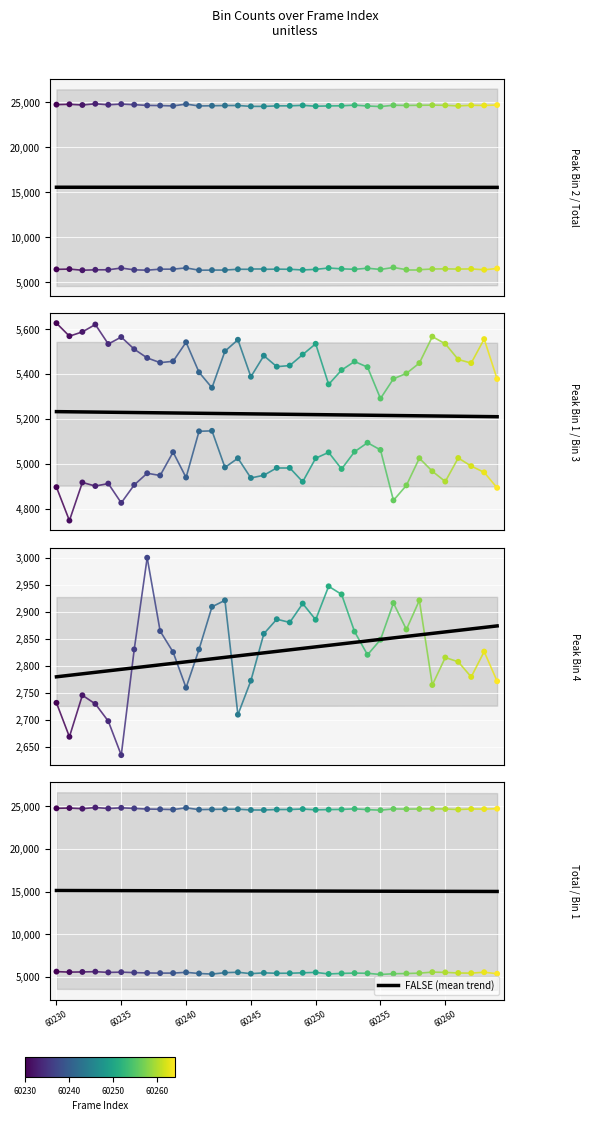

Which series contains the lowest Y value?

peak_bin_4